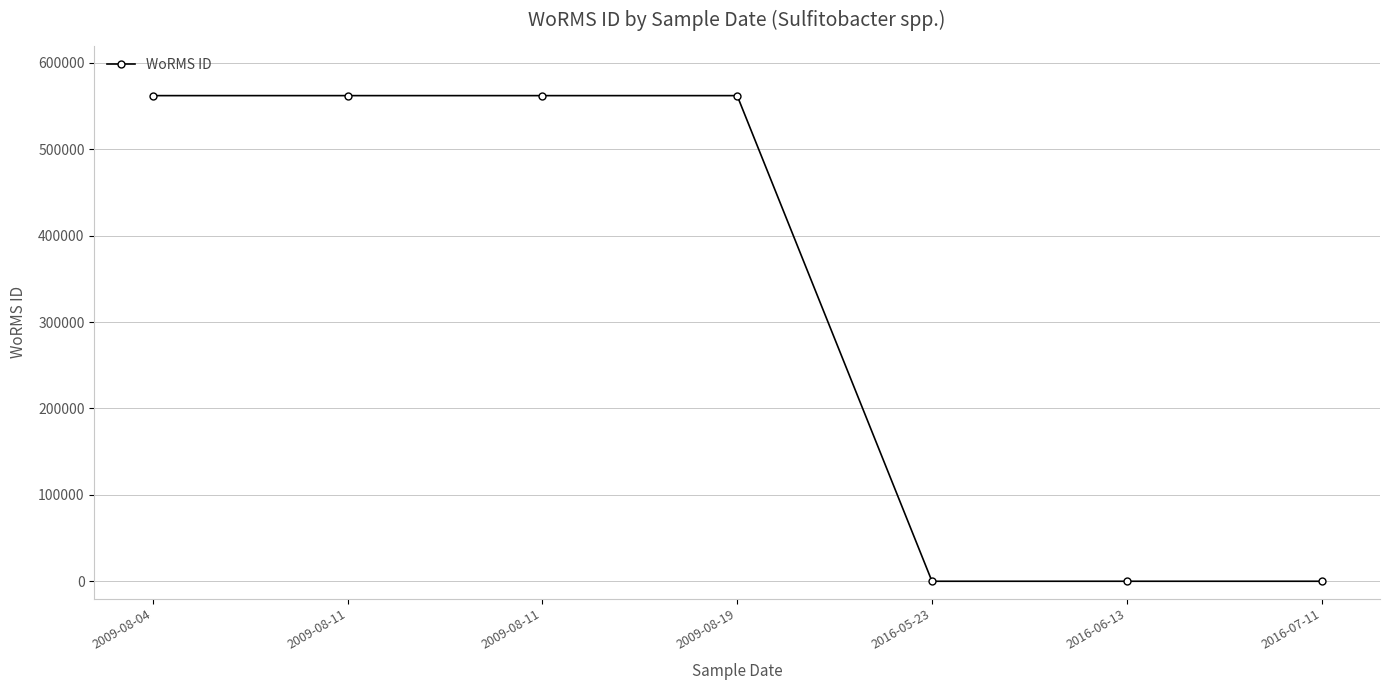

What is the difference between the maximum and minimum values?

562103